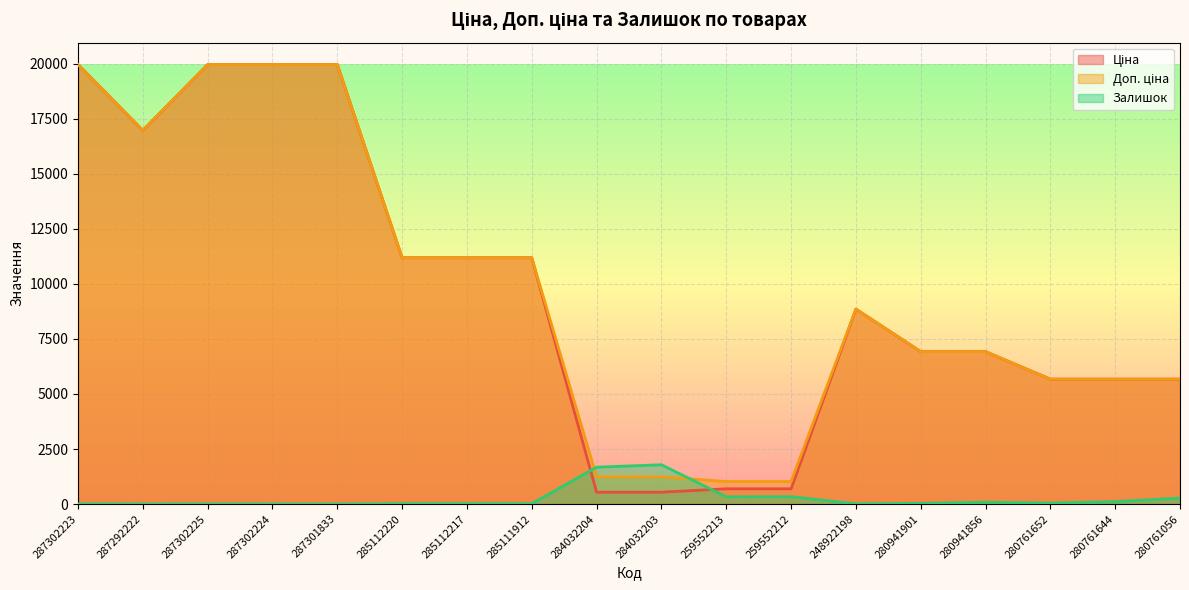

How many data points in Ціна are less than 8856?

9